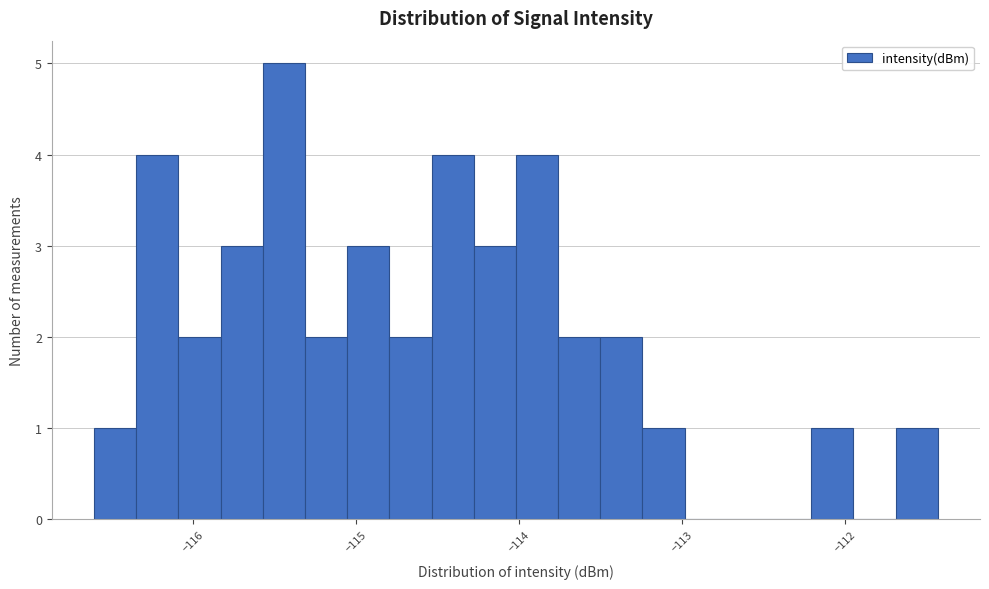

Around what value on the x-axis is the tallest bar? Give the approximate position of its centre, as read against the axis.

-115.4